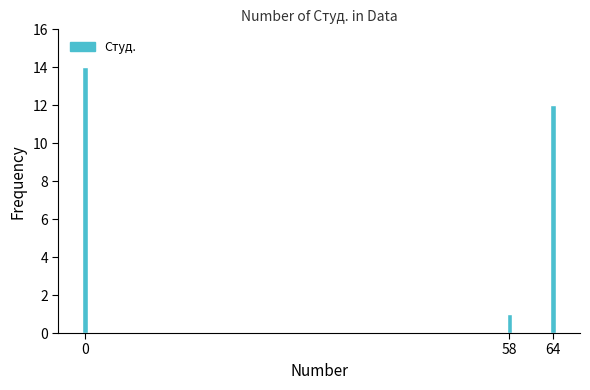

Reading left to right, list all the values displayed in this chart.

14	1	12